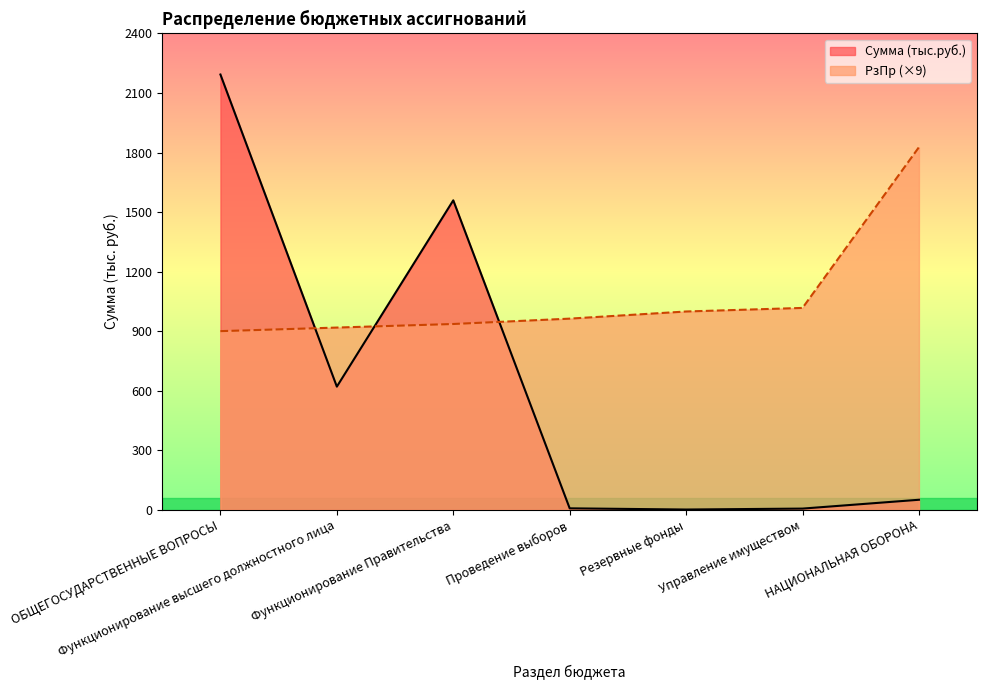

What position from the right is Проведение выборов?

4